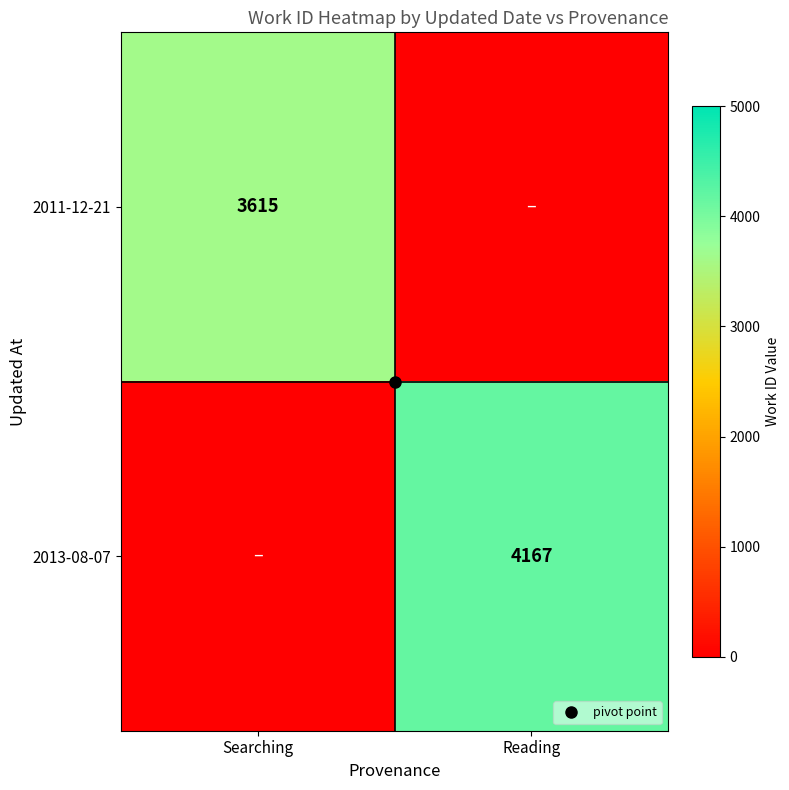

List the series in order of their peak value, highest first.

2013-08-07, 2011-12-21